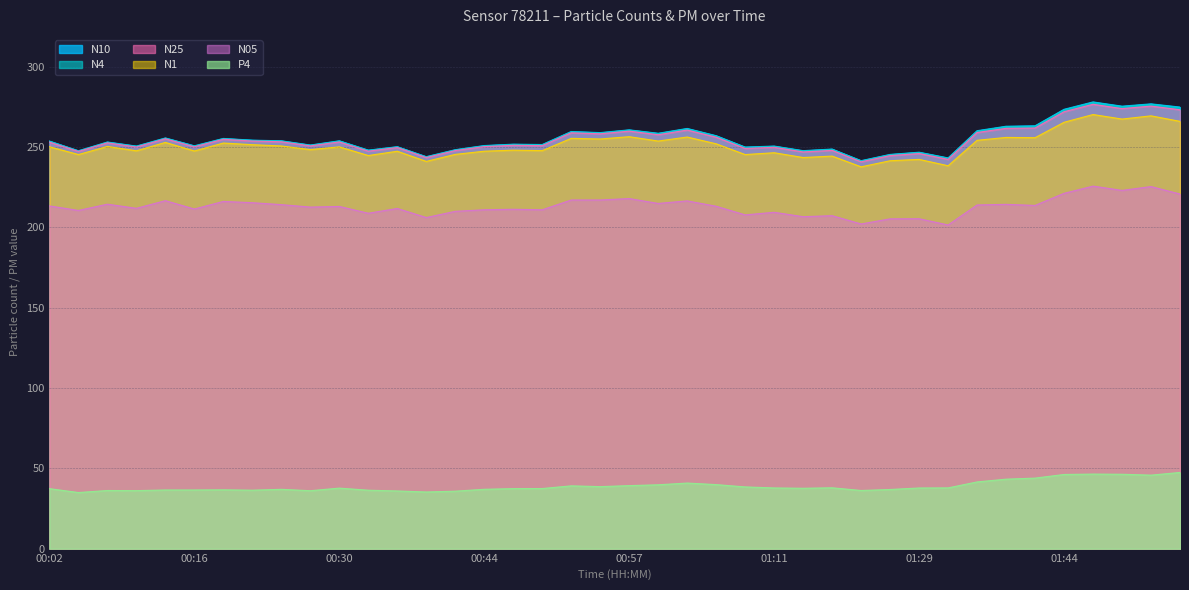

True or false: N10 has more than 2 points higher than both neighbors.

True